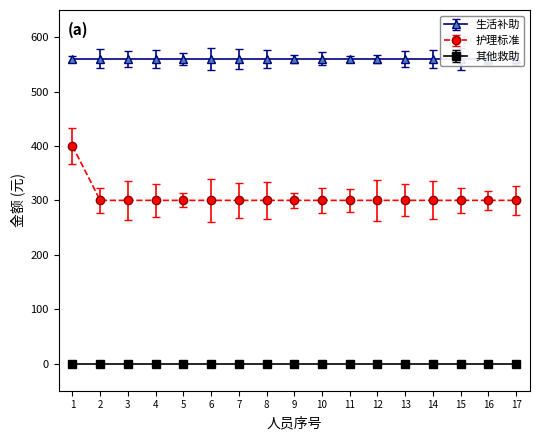

The 生活补助 series shows 246 at 苏小青. True or false?

False